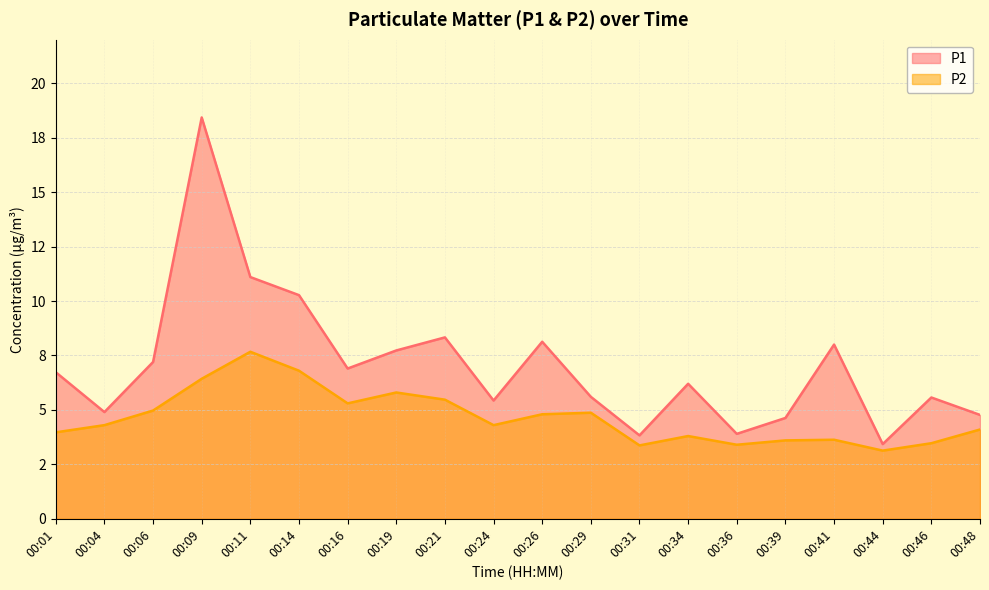

Which series has the largest total across all categories?

P1